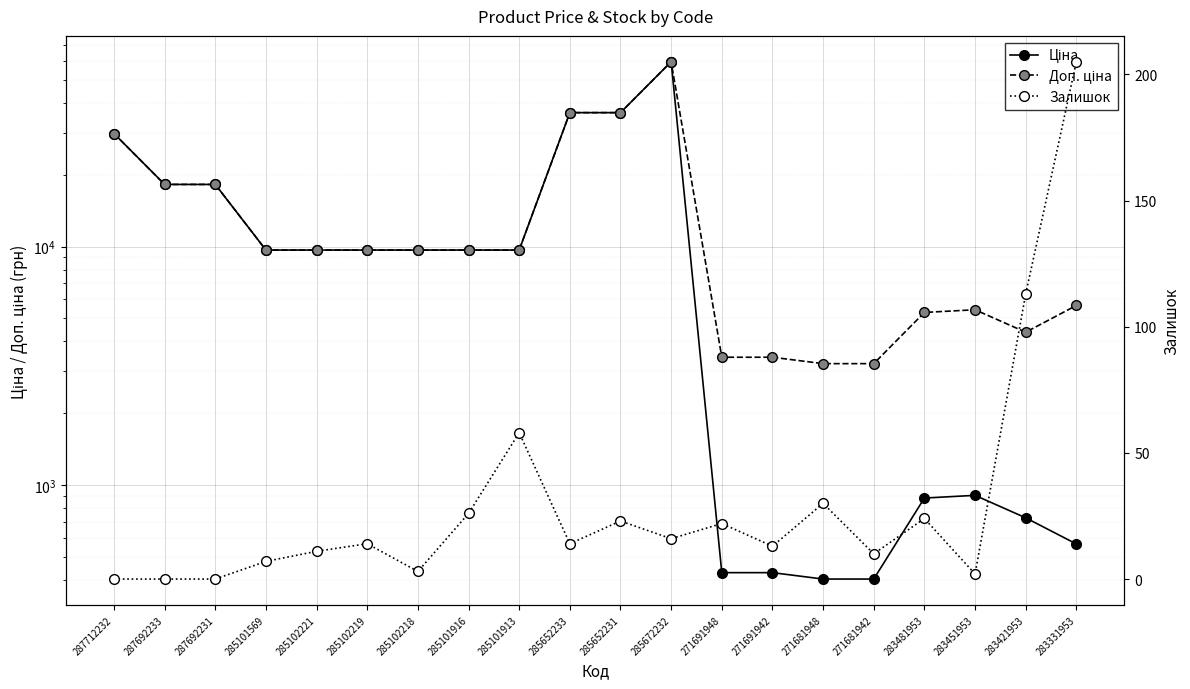

True or false: Залишок and Ціна intersect in this chart.

False